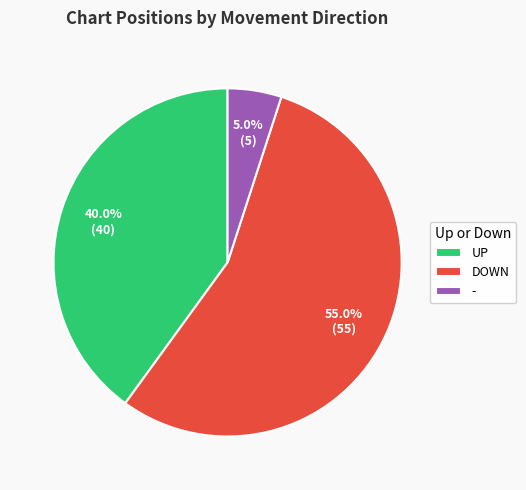

Between UP and -, which is larger?

UP